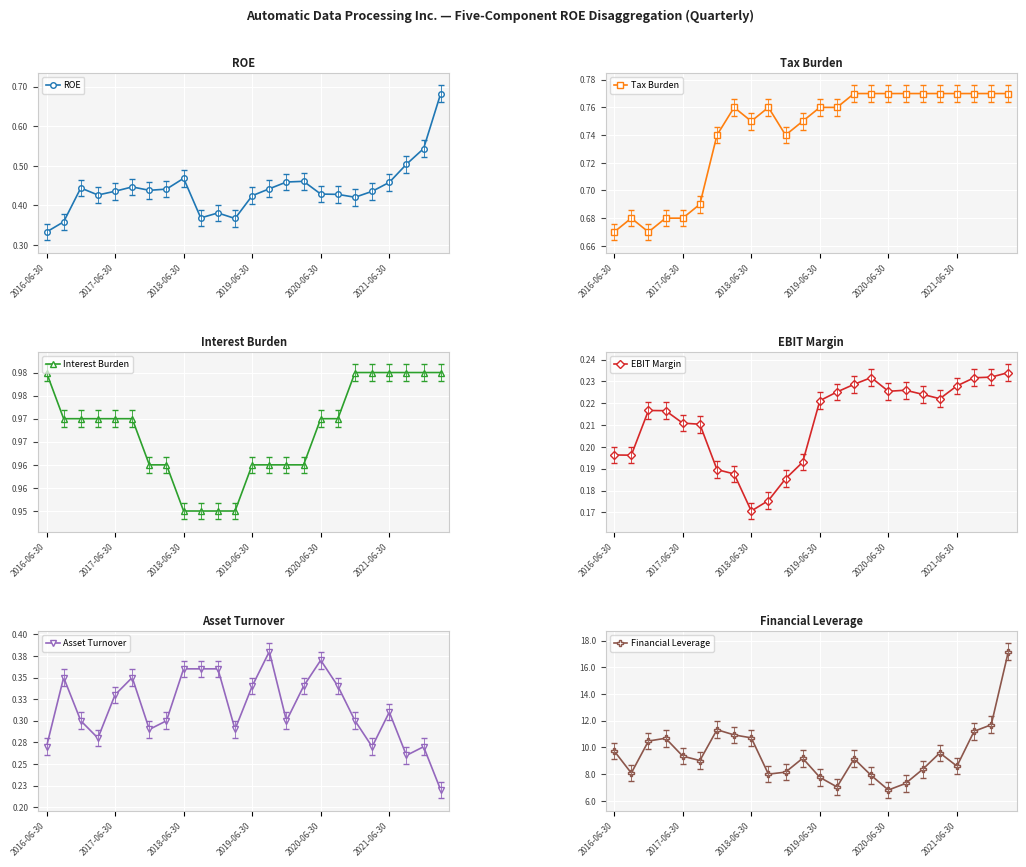

How many ROE values are between 0 and 1?

24